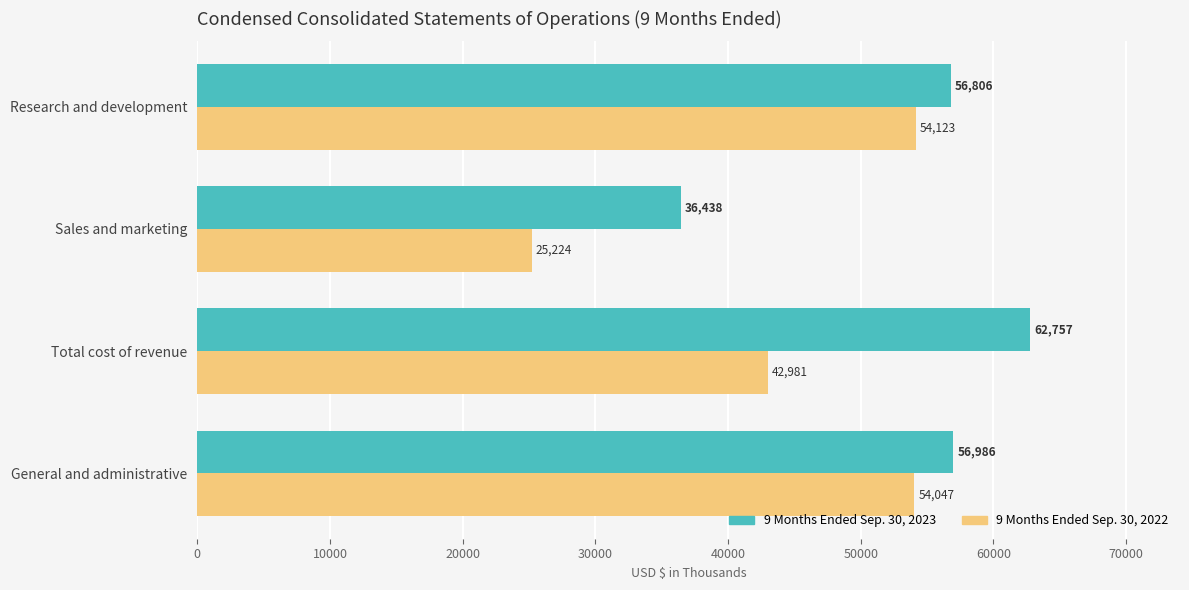

What is the spread (max minus min) of values at Sales and marketing?

11214